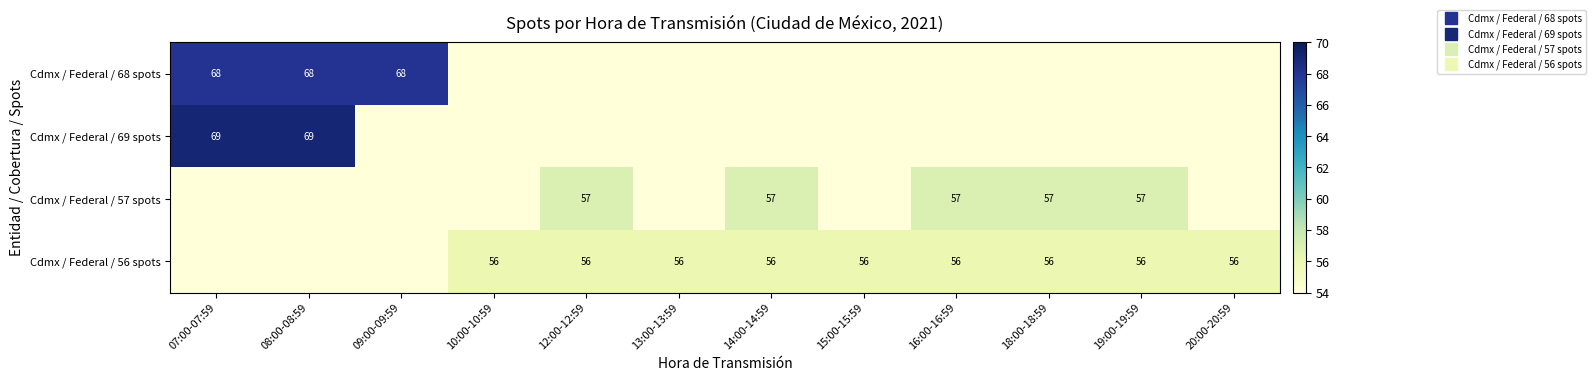

Is it true that Cdmx / Federal / 68 spots equals 54 at 12:00-12:59?

True